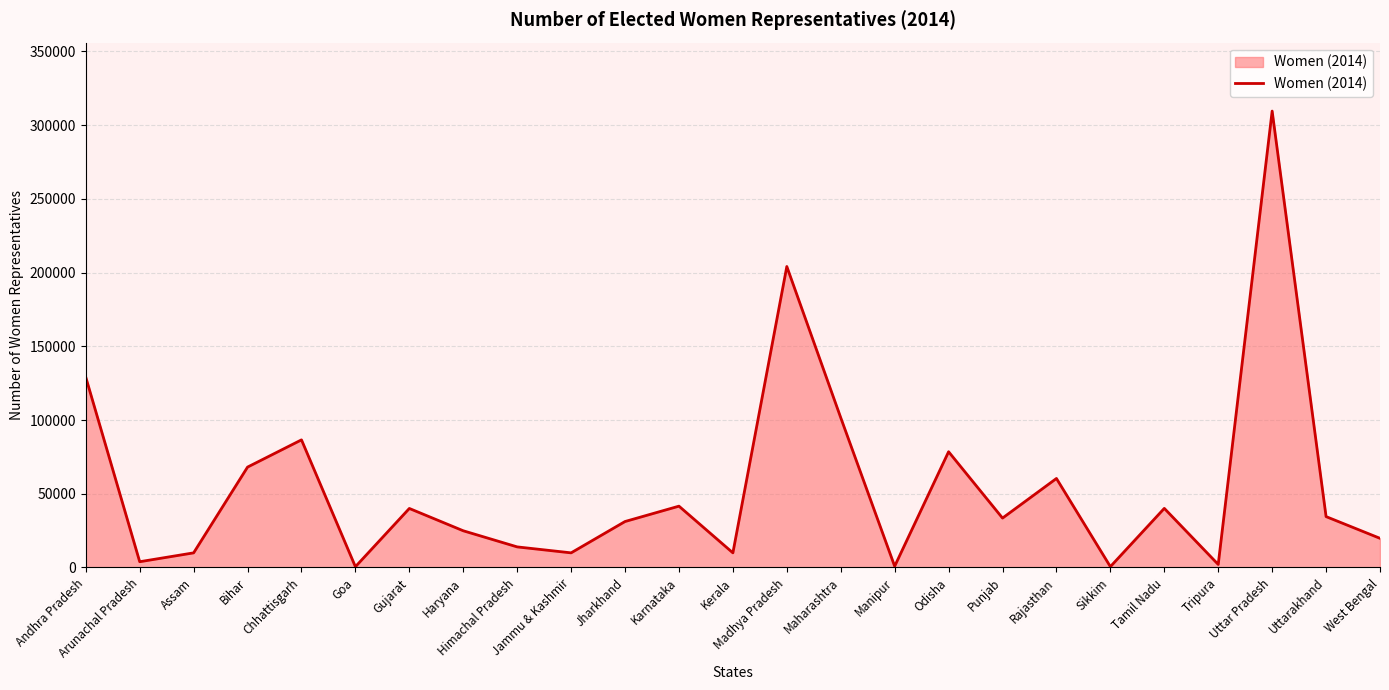

Where is the data nearest to the value 155007?

Andhra Pradesh